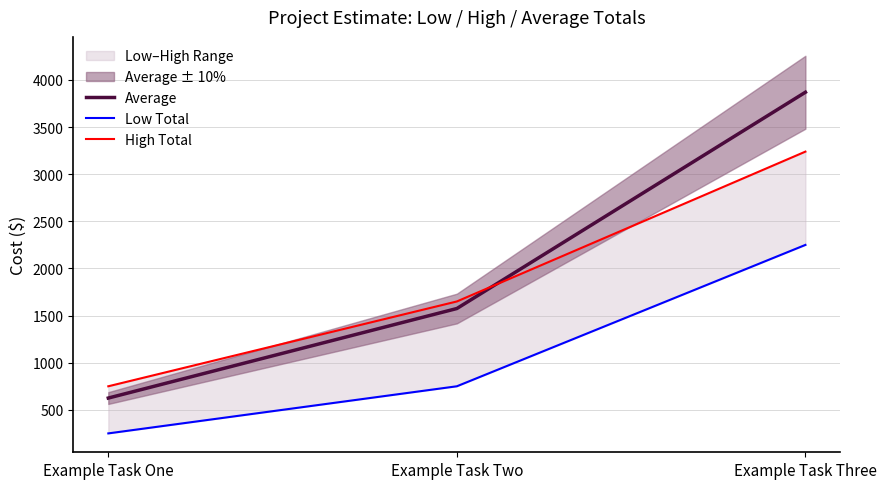

Which series has the widest spread of values?

Average